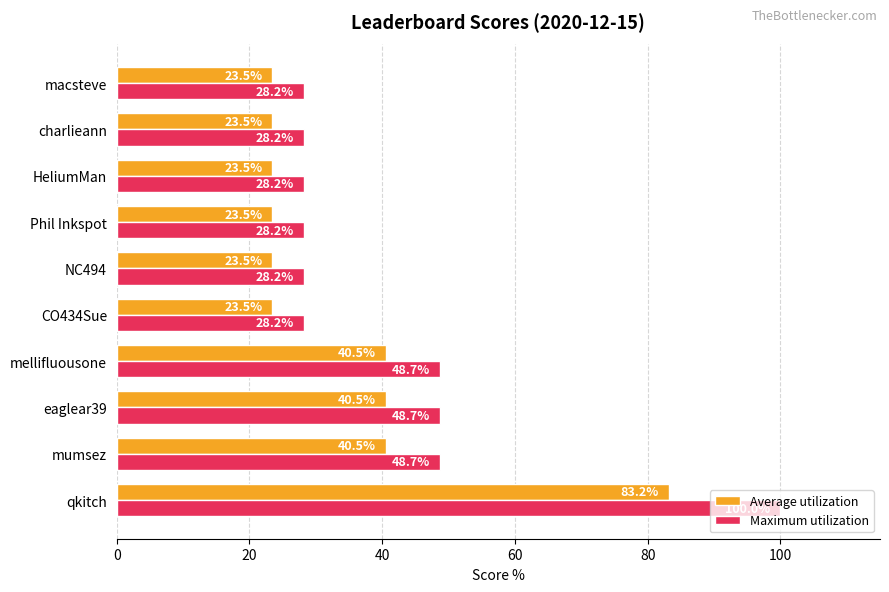

Which series has the widest spread of values?

Maximum utilization